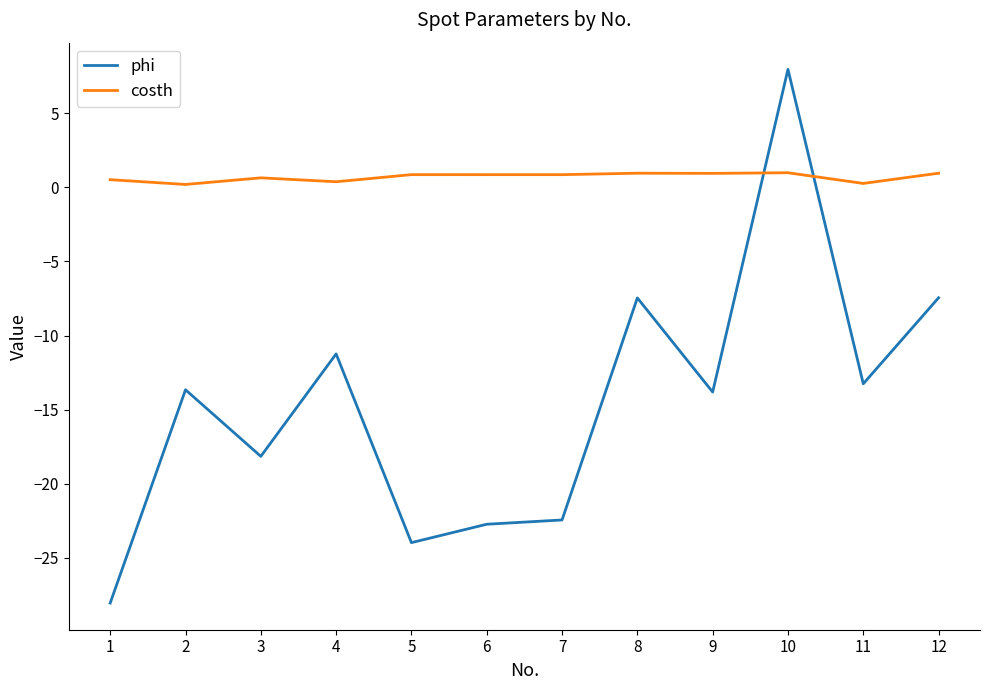

What are all the series names shown in the legend?

phi, costh